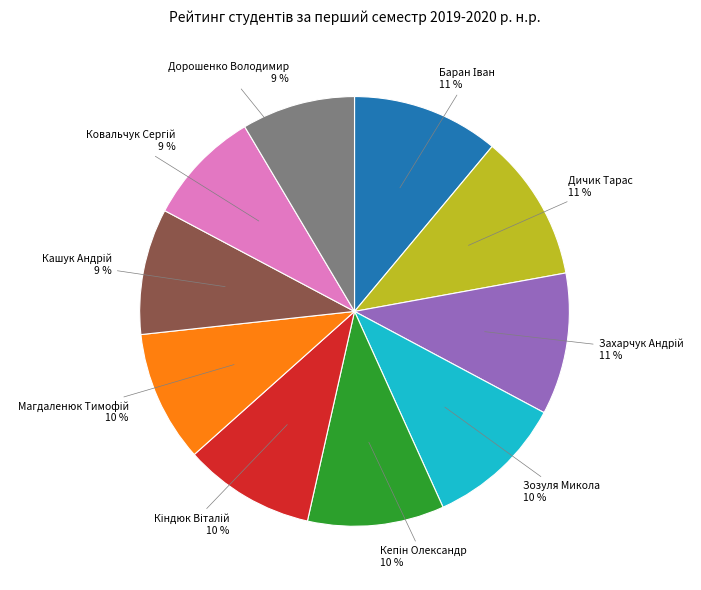

Is there any slice that represents more than half of the pie?

No